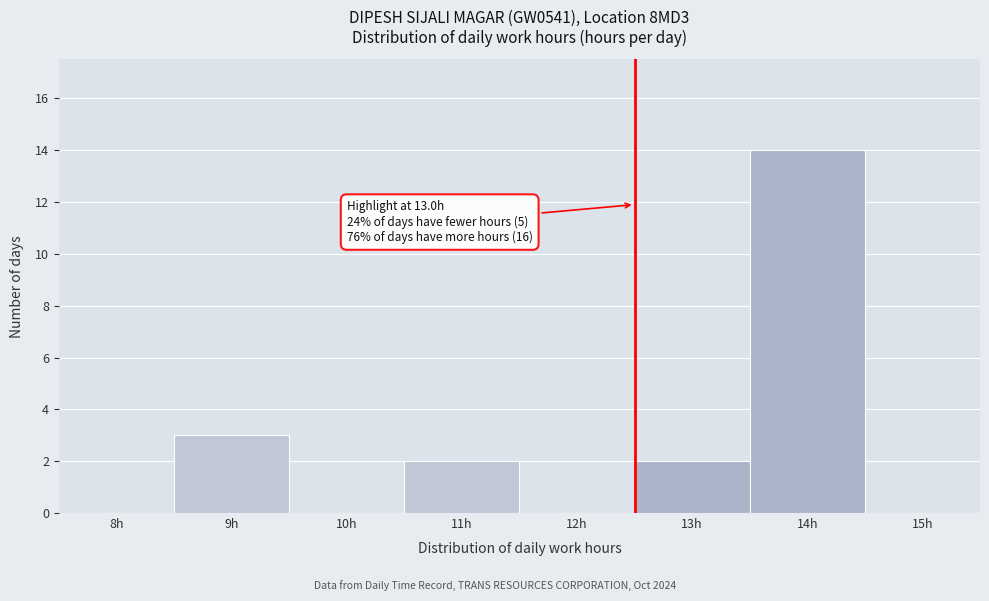

Reading left to right, extract all data points from this chart.

8h=0	9h=3	10h=0	11h=2	12h=0	13h=2	14h=14	15h=0